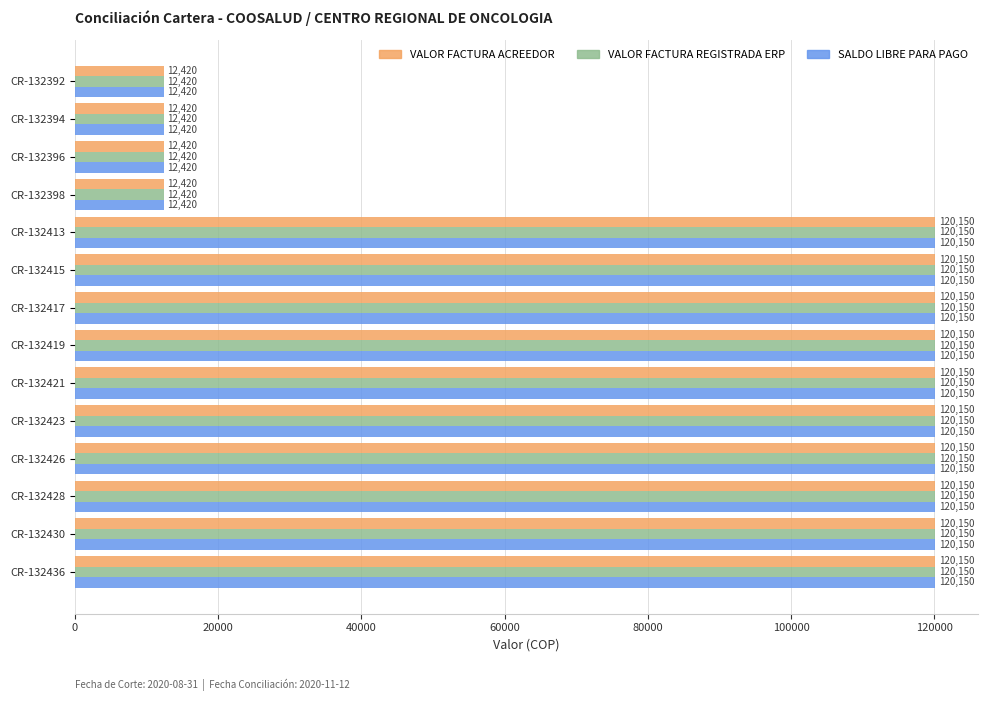

How many VALOR FACTURA ACREEDOR values are between 12420 and 120150?

14